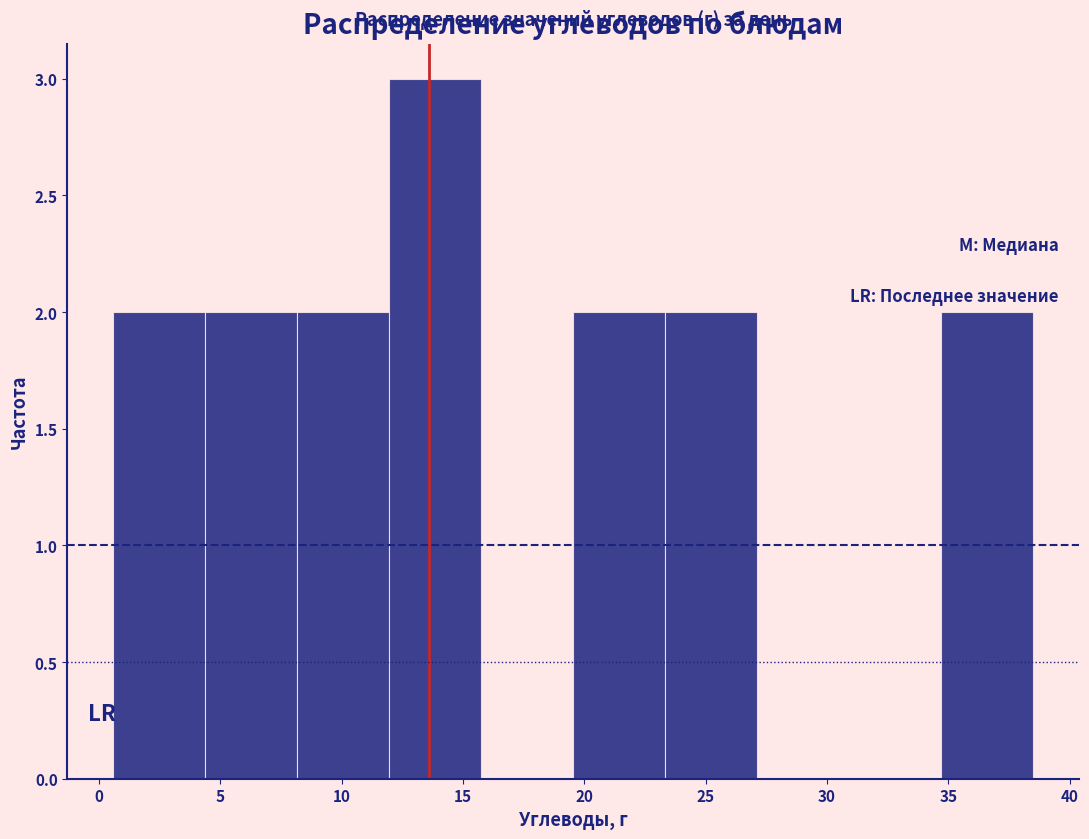

Reading left to right, transcribe this chart: for each bar, give the range it covers on the x-axis and its height. Neither the bar edges nor the heights are printed on the chart, so give them approximately, as read against the axes.

0.5 to 4.5: 2
4.5 to 8.0: 2
8.0 to 12.0: 2
12.0 to 16.0: 3
16.0 to 19.5: 0
19.5 to 23.5: 2
23.5 to 27.0: 2
27.0 to 31.0: 0
31.0 to 34.5: 0
34.5 to 38.5: 2